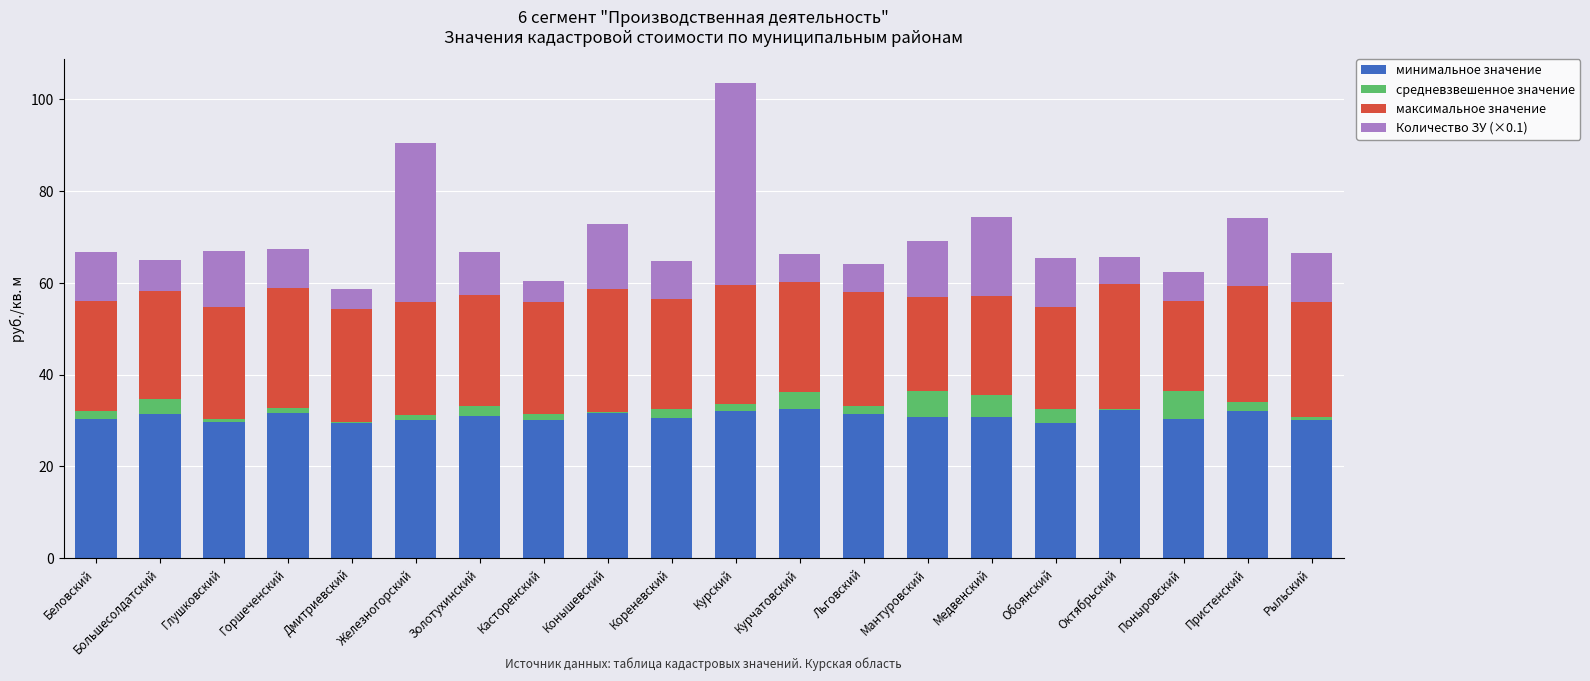

At which category is the sum across all series the highest?

Курский